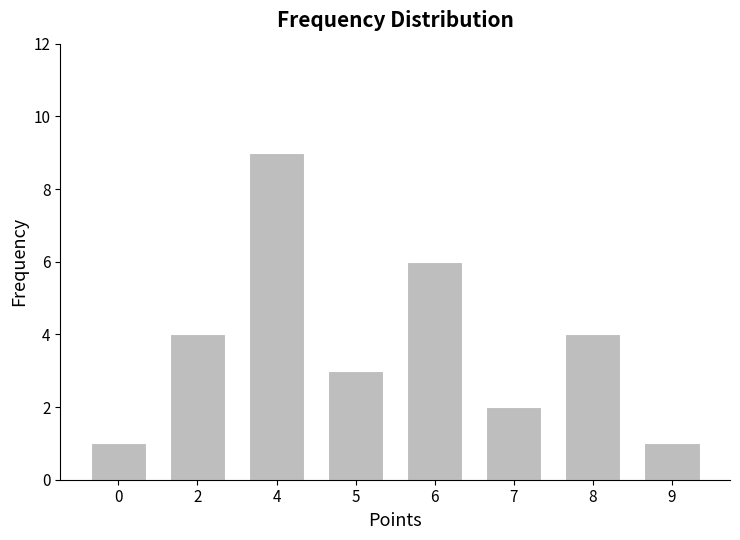

The value at 2 is 4. True or false?

True